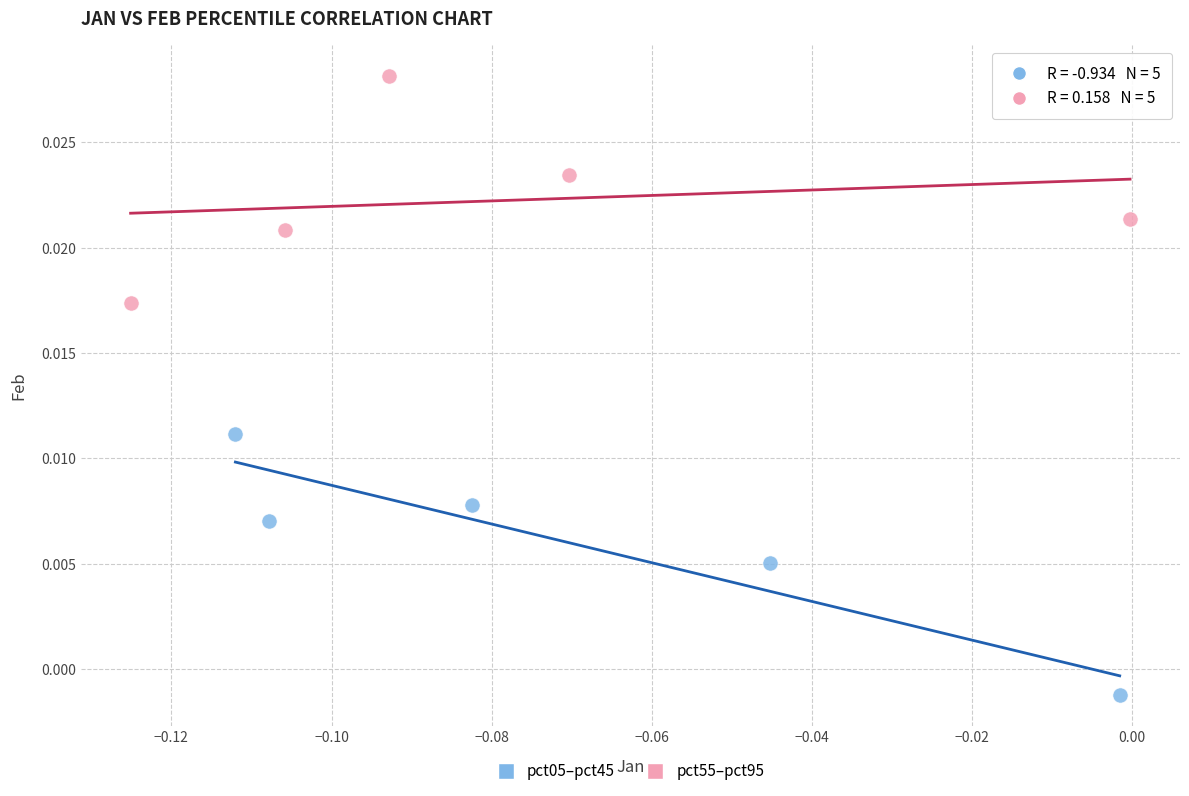

Which series has the widest spread of Y values?

pct05–pct45